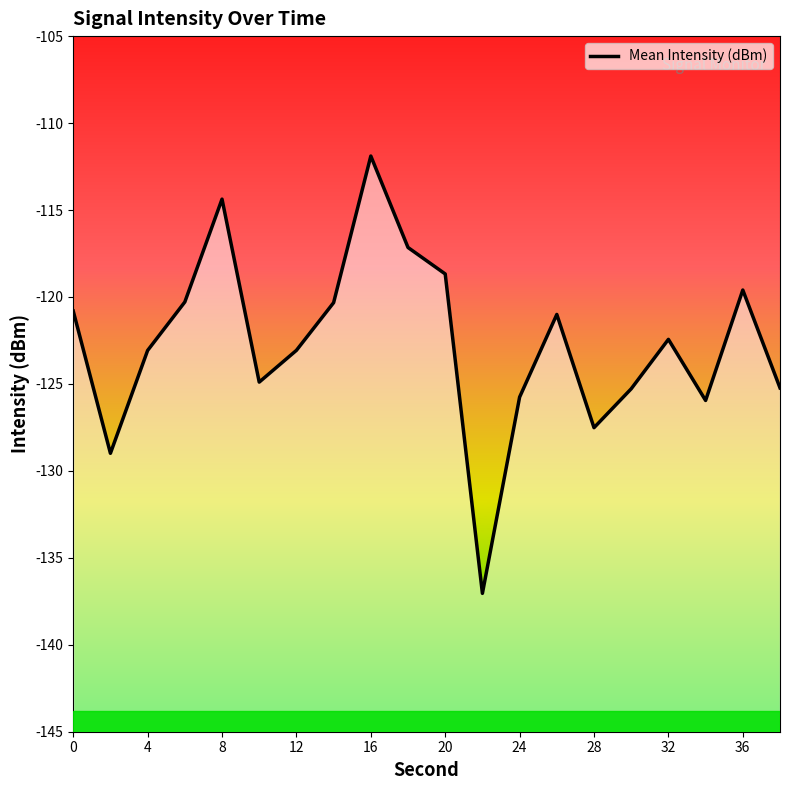

What is the minimum value shown in the chart?

-137.0